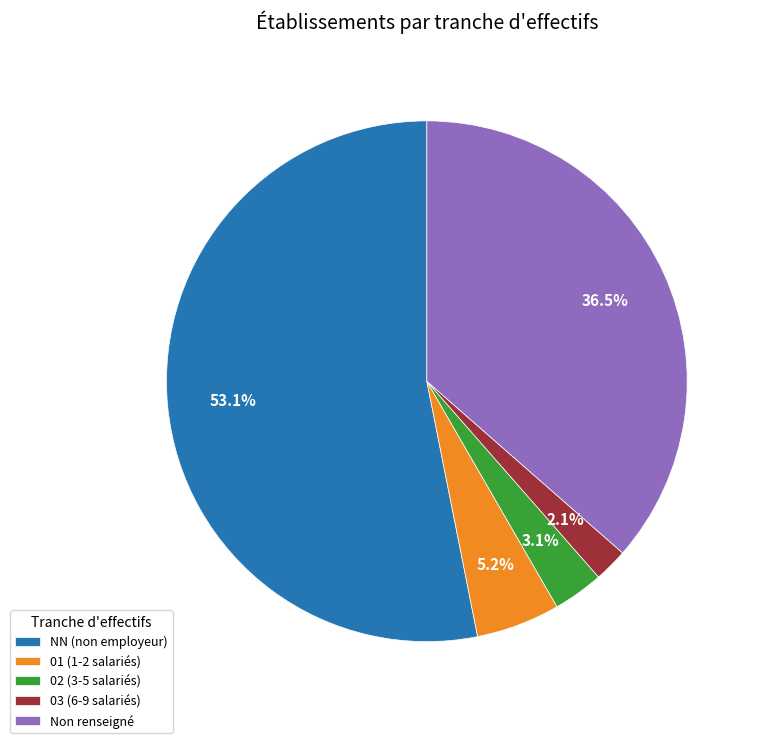

Which slice is the largest?

NN (non employeur)